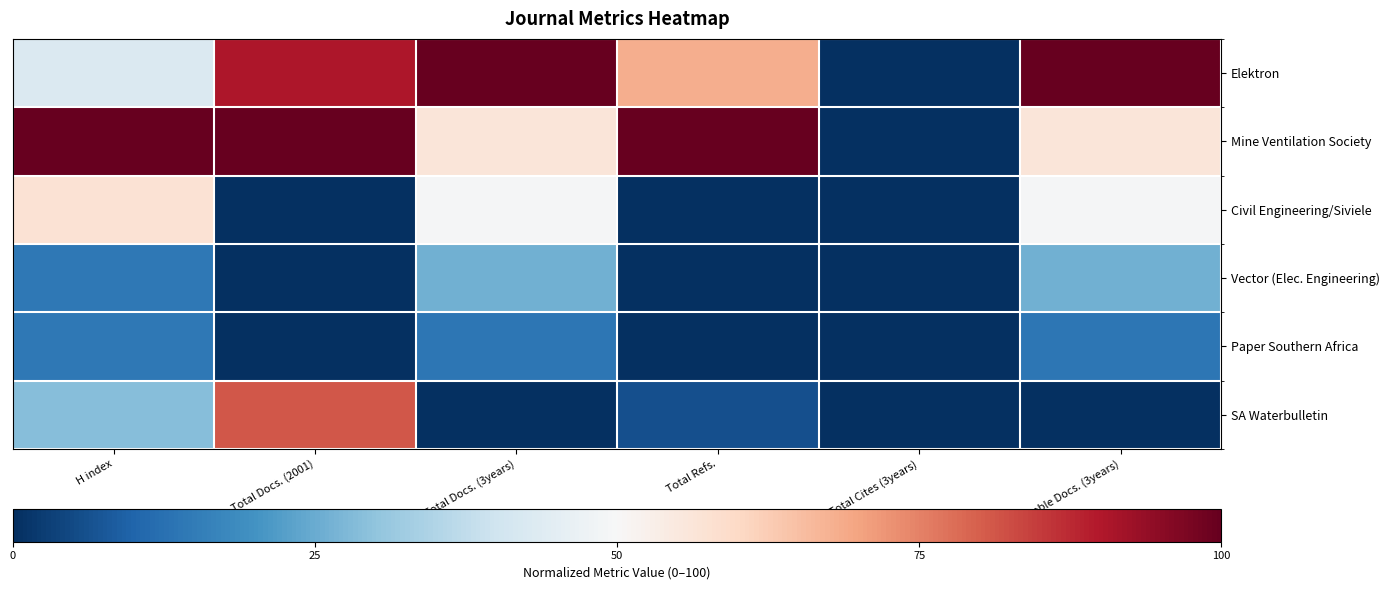

Reading left to right, what are all the values shown in this chart?

Elektron: H index=42.9	Total Docs. (2001)=90.5	Total Docs. (3years)=100.0	Total Refs.=68.2	Total Cites (3years)=0.0	Citable Docs. (3years)=100.0
Mine Ventilation Society: H index=100.0	Total Docs. (2001)=100.0	Total Docs. (3years)=55.9	Total Refs.=100.0	Total Cites (3years)=0.0	Citable Docs. (3years)=55.9
Civil Engineering/Siviele: H index=57.1	Total Docs. (2001)=0.0	Total Docs. (3years)=49.5	Total Refs.=0.0	Total Cites (3years)=0.0	Citable Docs. (3years)=49.5
Vector (Elec. Engineering): H index=14.3	Total Docs. (2001)=0.0	Total Docs. (3years)=25.8	Total Refs.=0.0	Total Cites (3years)=0.0	Citable Docs. (3years)=25.8
Paper Southern Africa: H index=14.3	Total Docs. (2001)=0.0	Total Docs. (3years)=14.0	Total Refs.=0.0	Total Cites (3years)=0.0	Citable Docs. (3years)=14.0
SA Waterbulletin: H index=28.6	Total Docs. (2001)=81.0	Total Docs. (3years)=0.0	Total Refs.=6.1	Total Cites (3years)=0.0	Citable Docs. (3years)=0.0